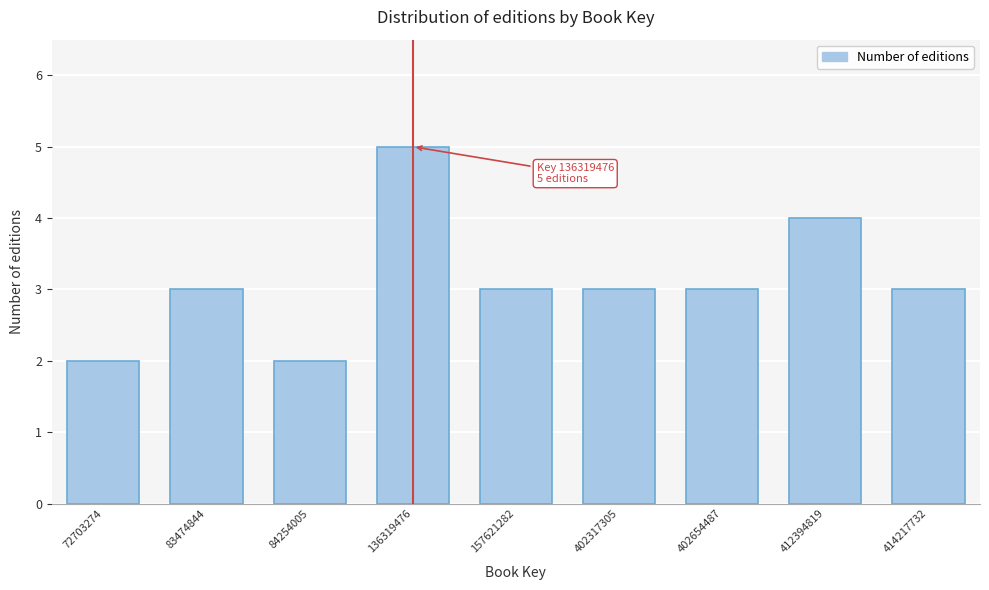

Reading left to right, what are all the values shown in this chart?

72703274=2	83474844=3	84254005=2	136319476=5	157621282=3	402317305=3	402654487=3	412394819=4	414217732=3